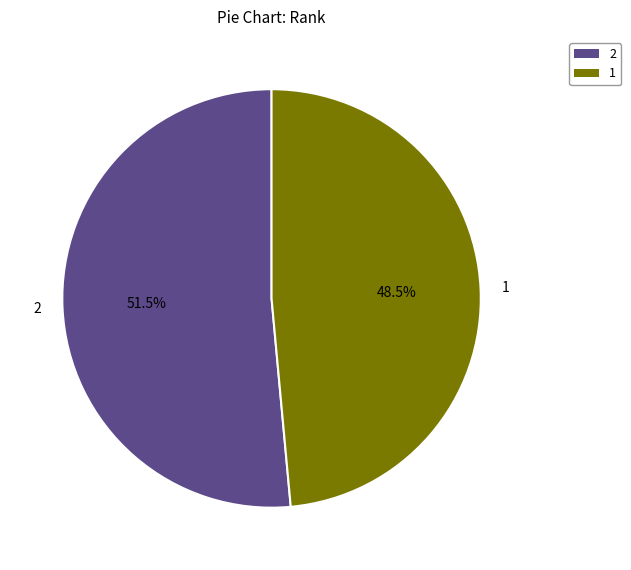

Is the sum of 2 and 1 greater than half?

Yes